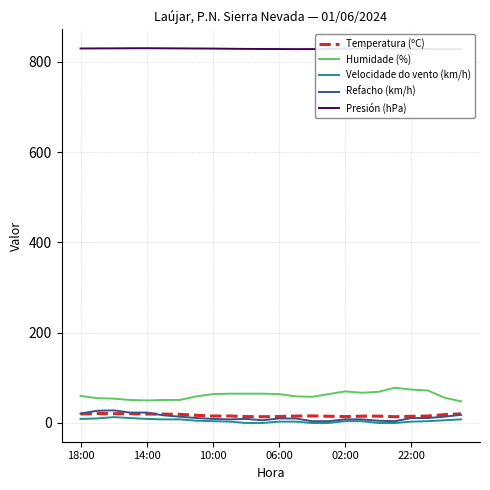

Is it true that Temperatura (ºC) equals 18.5 at 22?

True